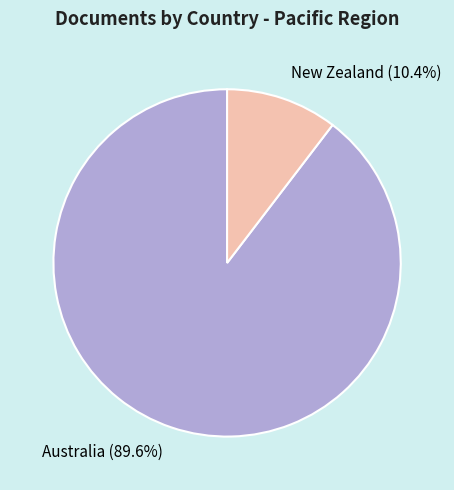

To the nearest percent, what percentage of the pie is Australia?

90%